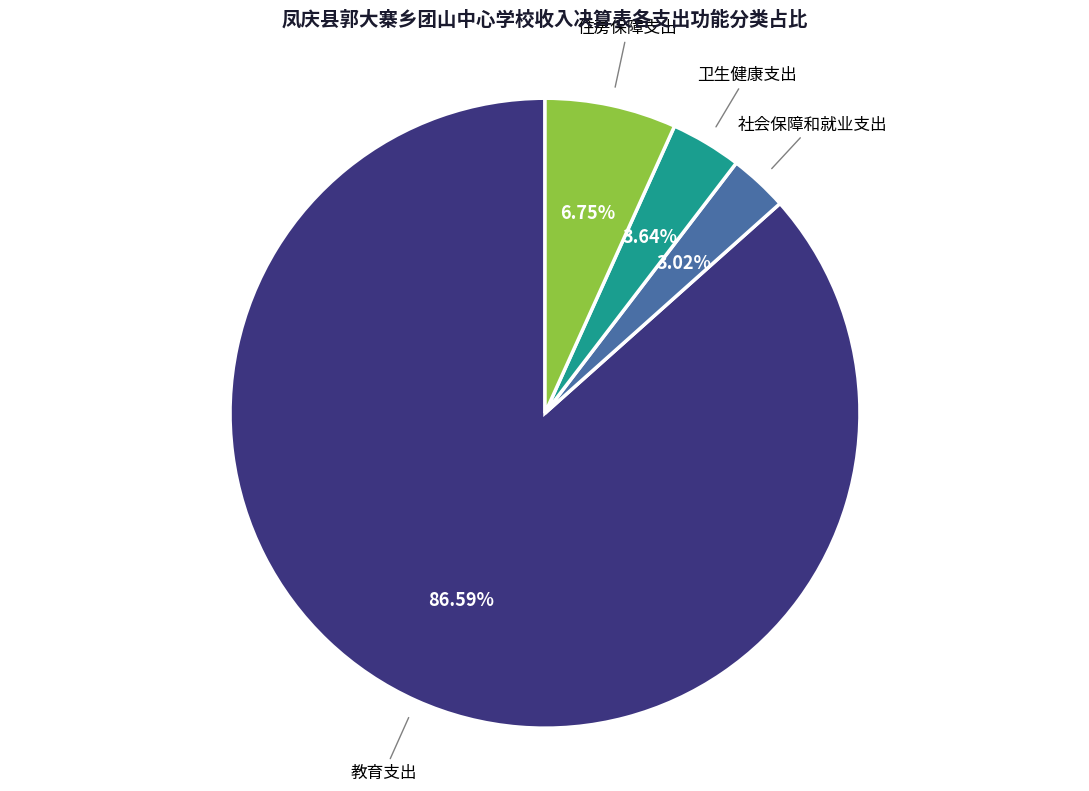

To the nearest percent, what is the difference between the 卫生健康支出 and 住房保障支出 slice percentages?

3%